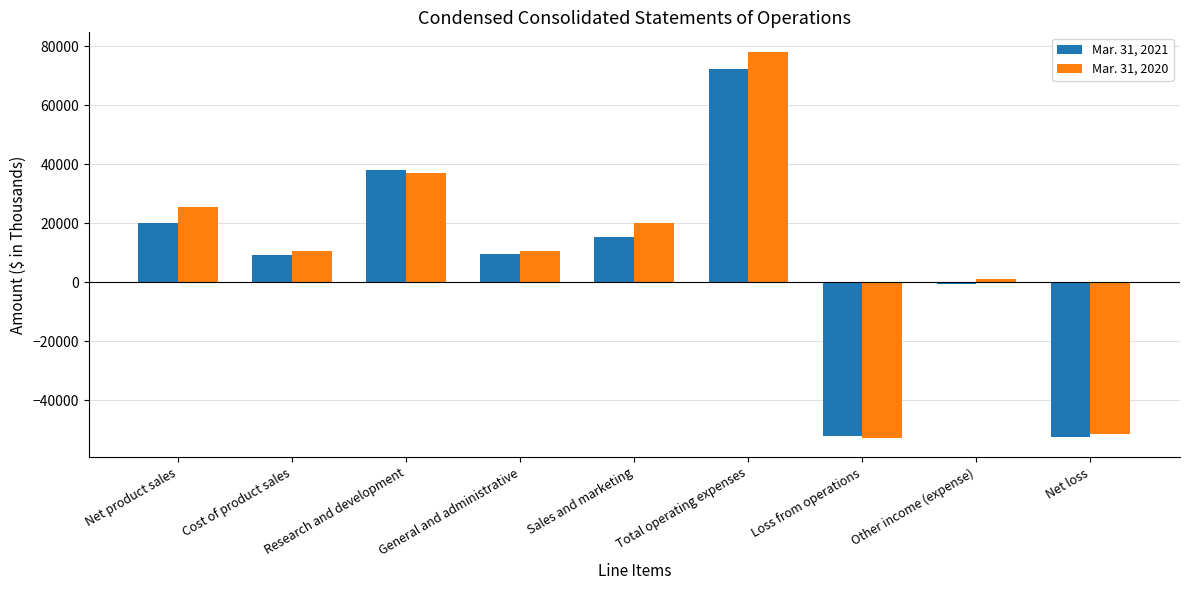

Is the value of Mar. 31, 2021 at Research and development greater than the value of Mar. 31, 2020 at Other income (expense)?

Yes